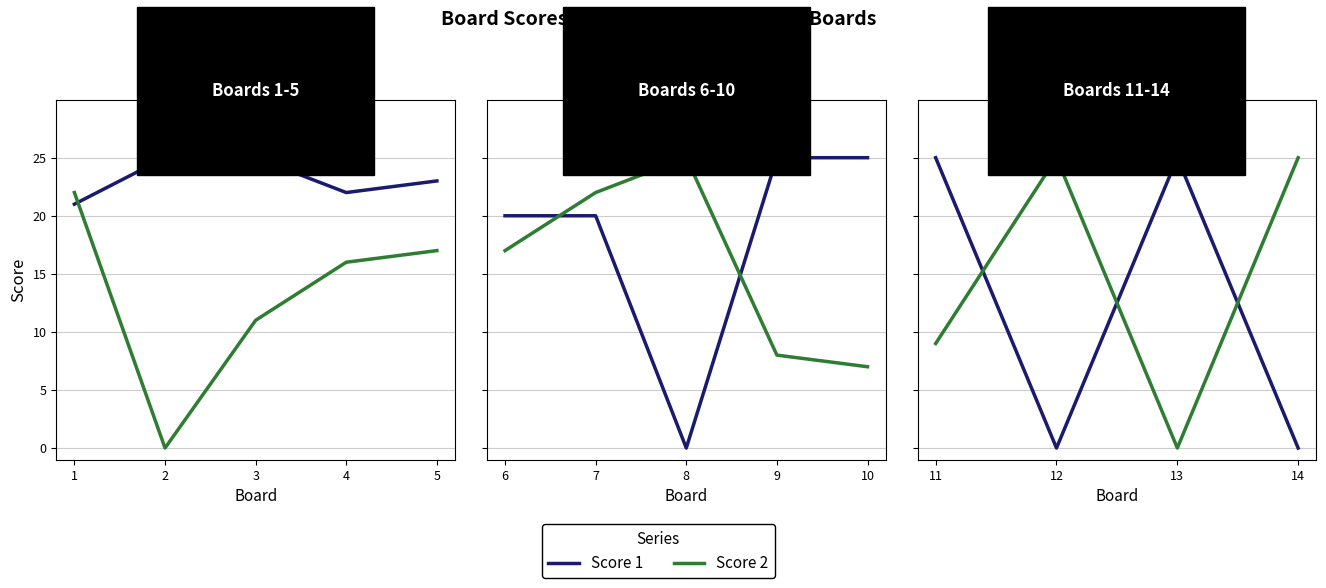

List the series in order of their peak value, highest first.

Score 1, Score 2